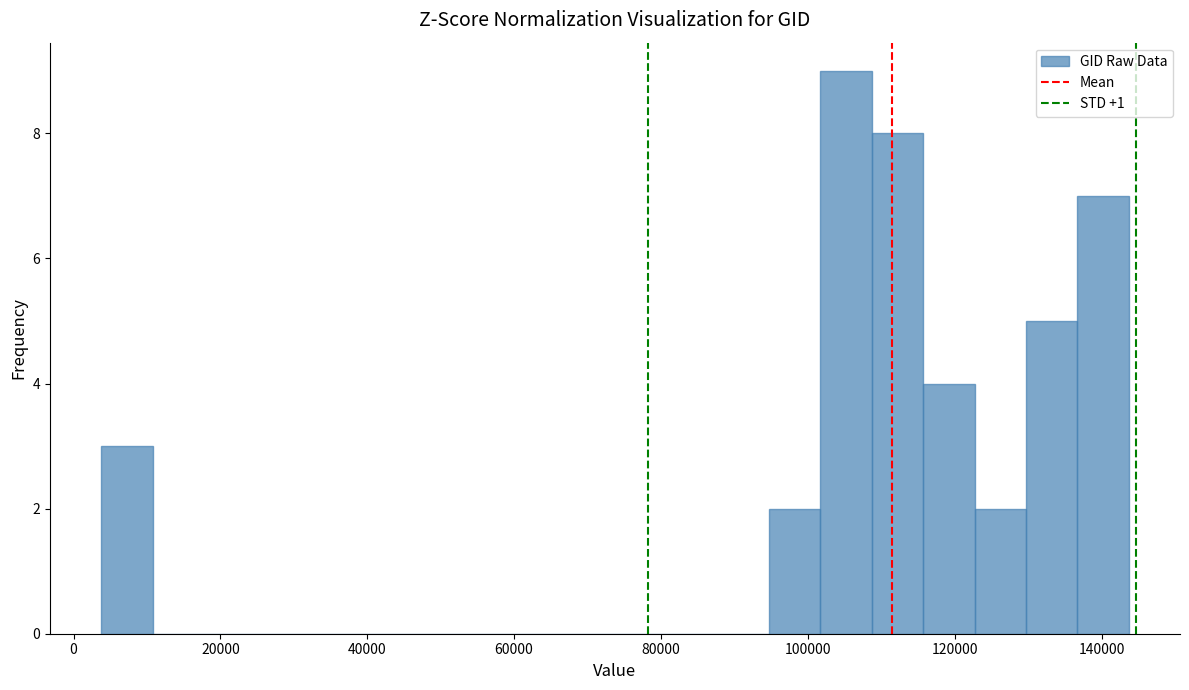

Read against the x-axis, roughly where is the centre of the tallest bar?

106000